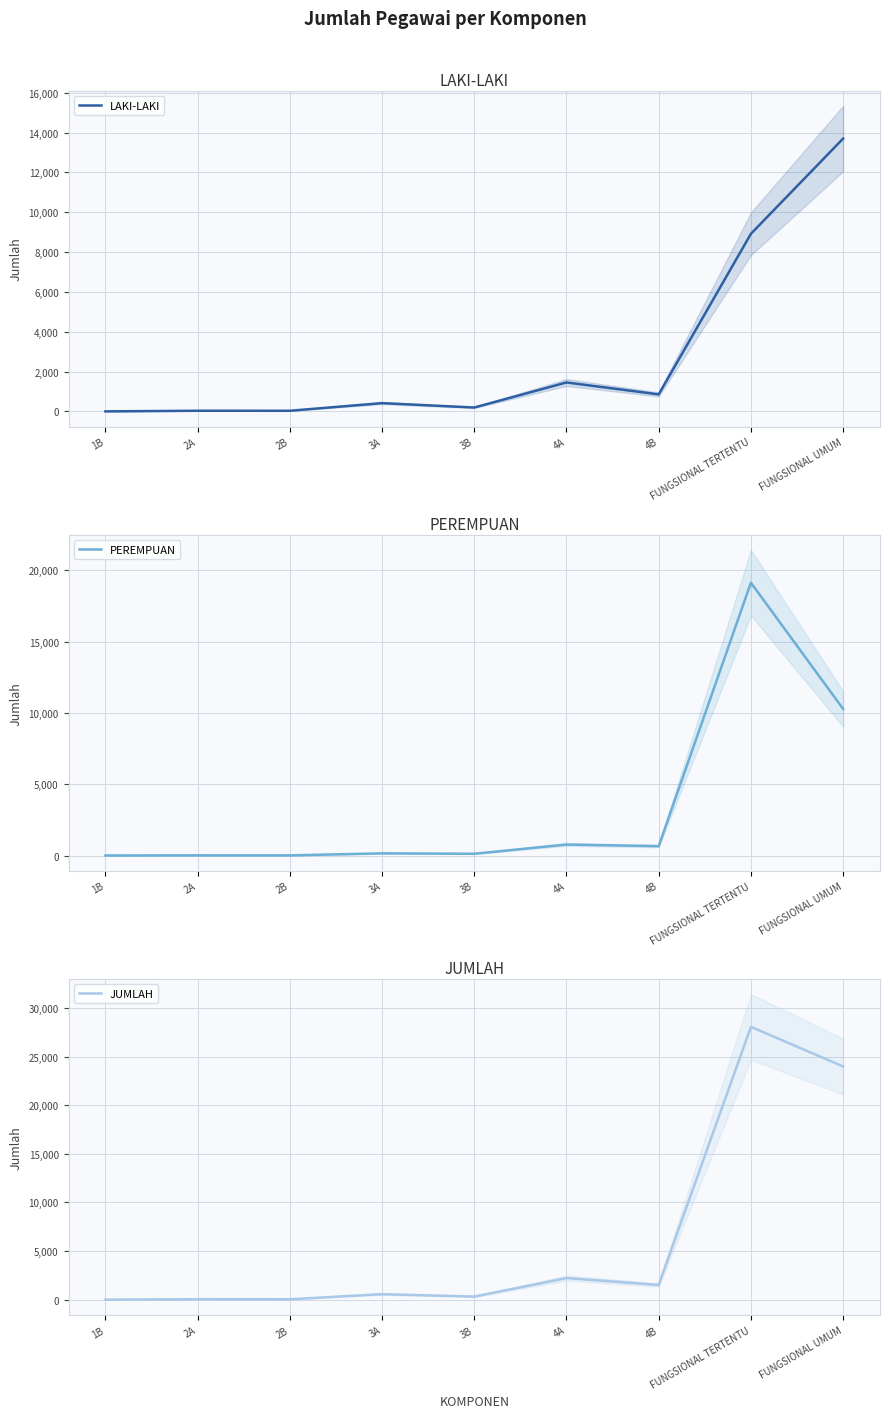

What is the difference between the highest and lowest values at FUNGSIONAL TERTENTU?

19134